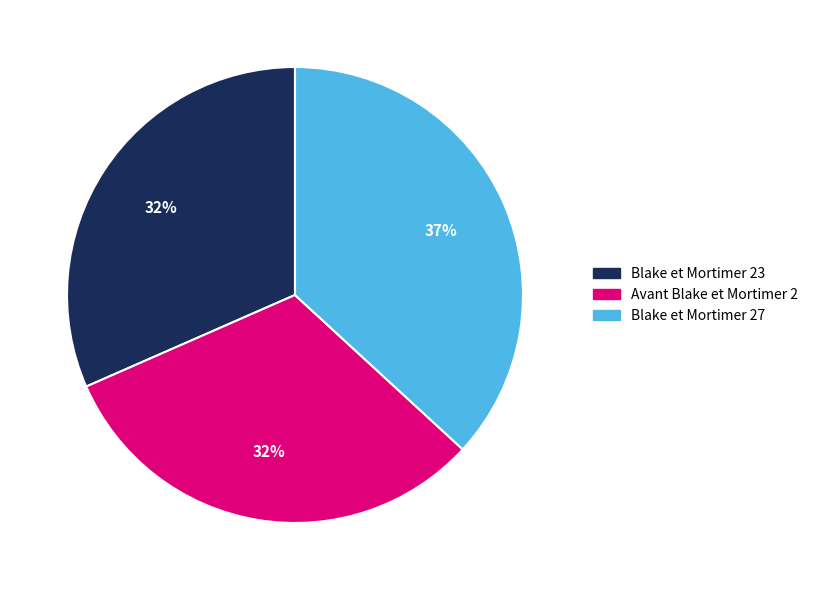

Is the sum of Blake et Mortimer 23 and Blake et Mortimer 27 greater than half?

Yes